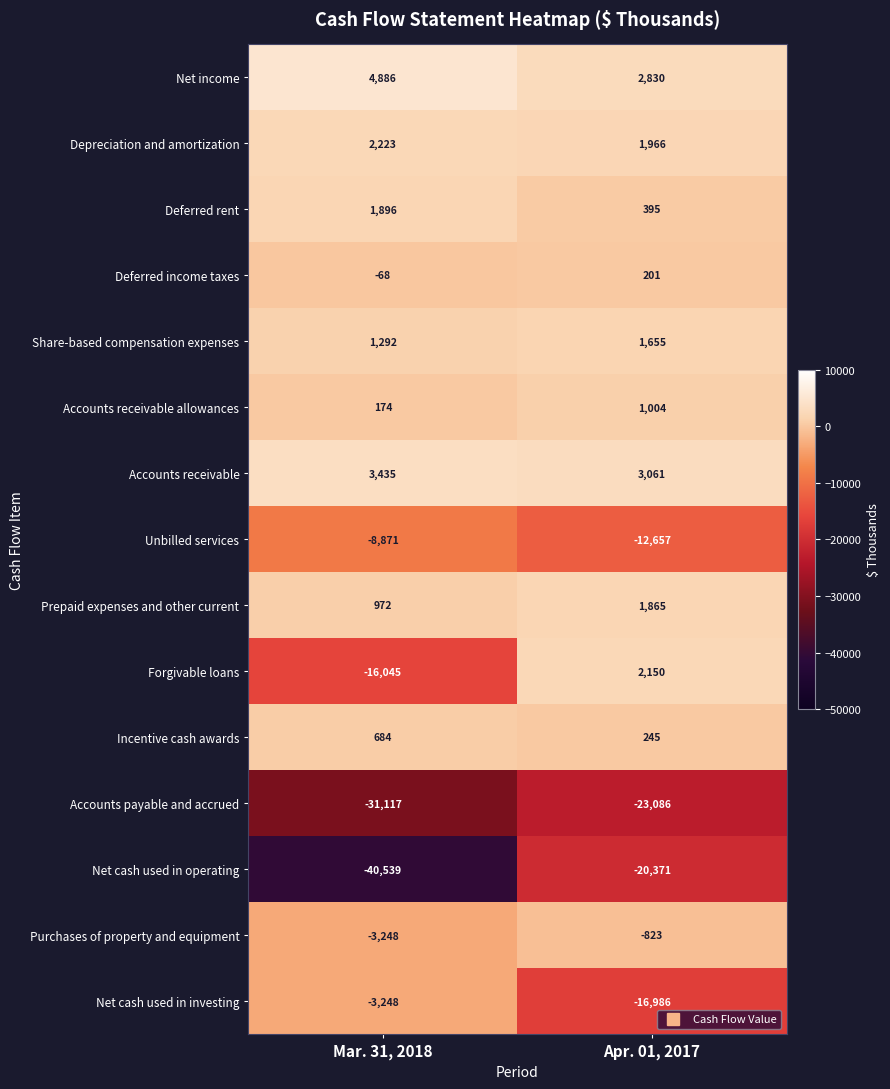

How many distinct data groups are displayed?

15